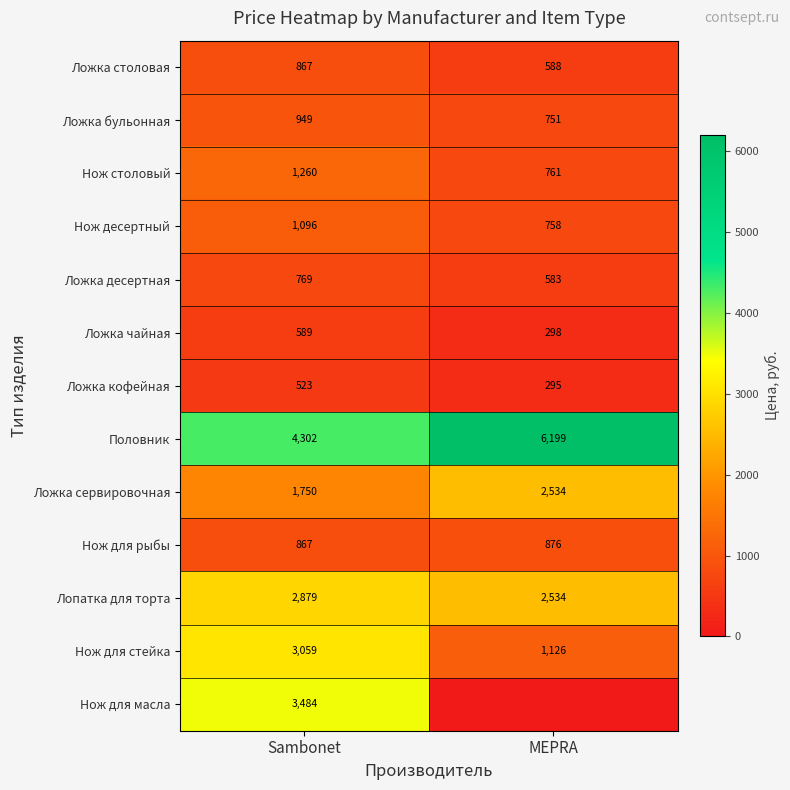

Is it true that Нож столовый equals 2128 at Sambonet?

False